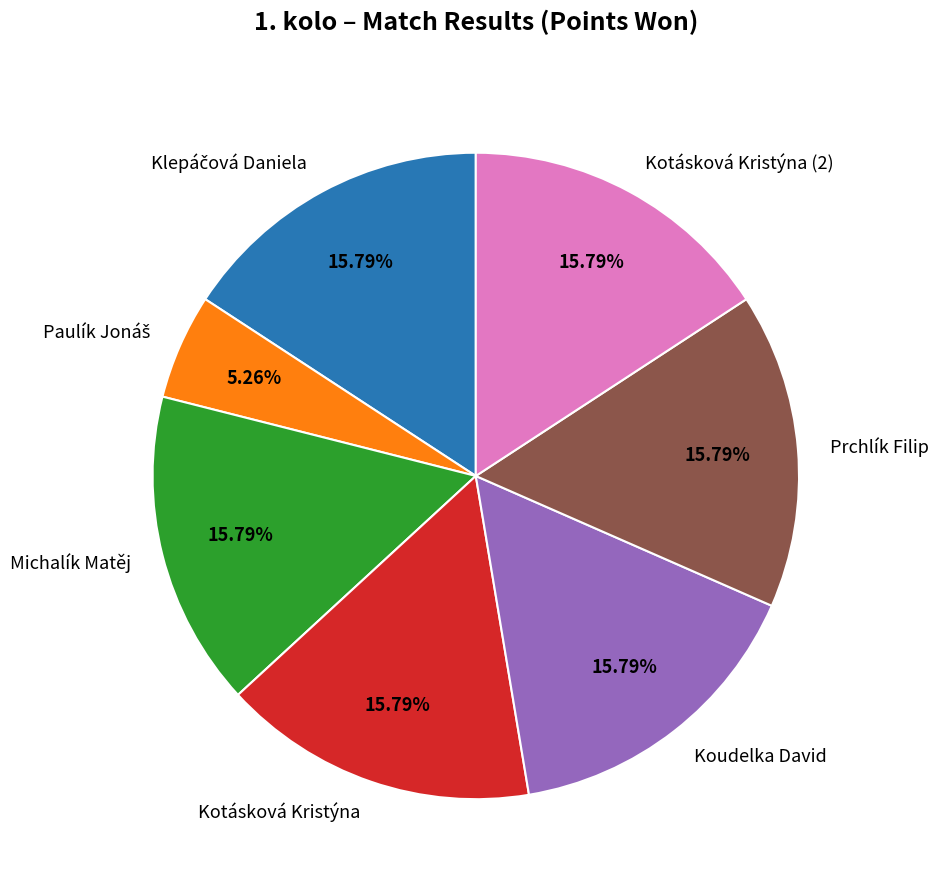

To the nearest percent, what is the average slice percentage?

14%